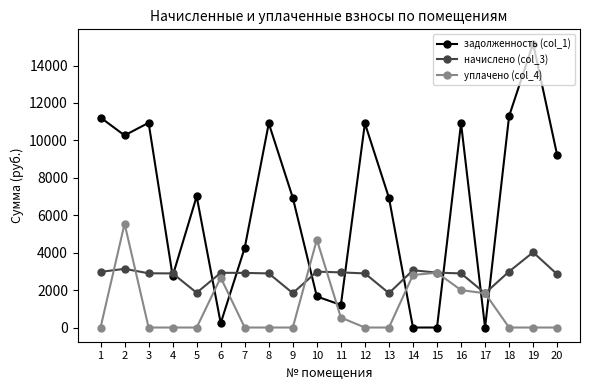

At which label does начислено (col_3) first exceed 2918?

1